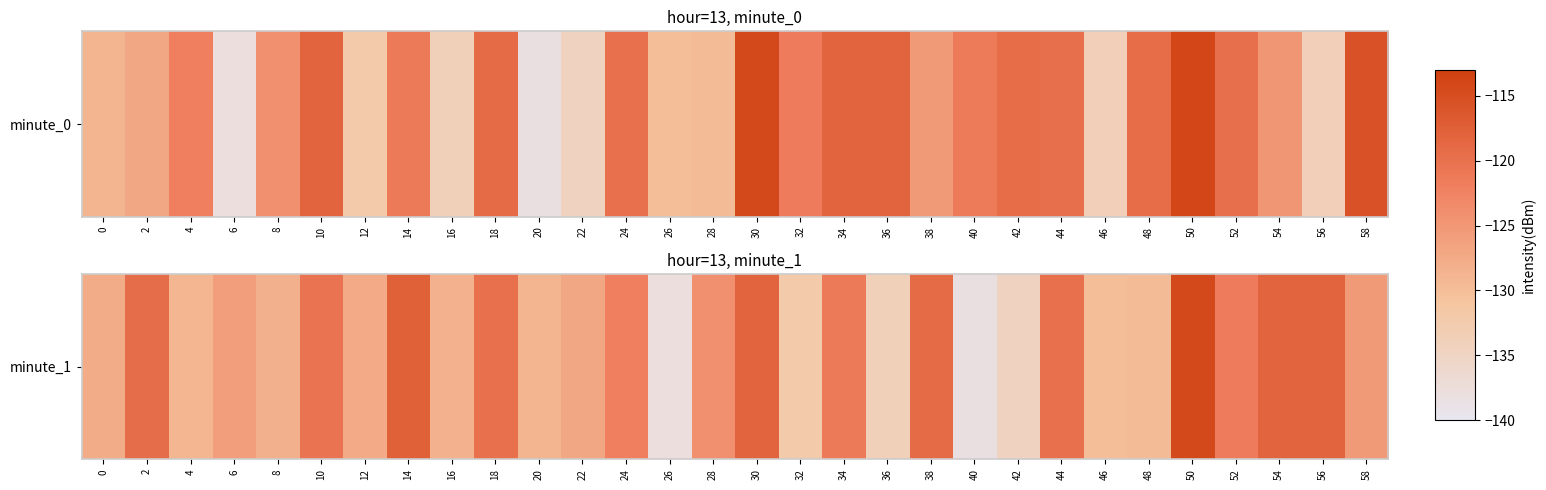

List the labels in order of value, largest first.

50, 14, 30, 56, 54, 38, 2, 18, 44, 10, 34, 52, 24, 28, 58, 6, 22, 12, 0, 8, 16, 20, 4, 48, 46, 32, 36, 42, 26, 40